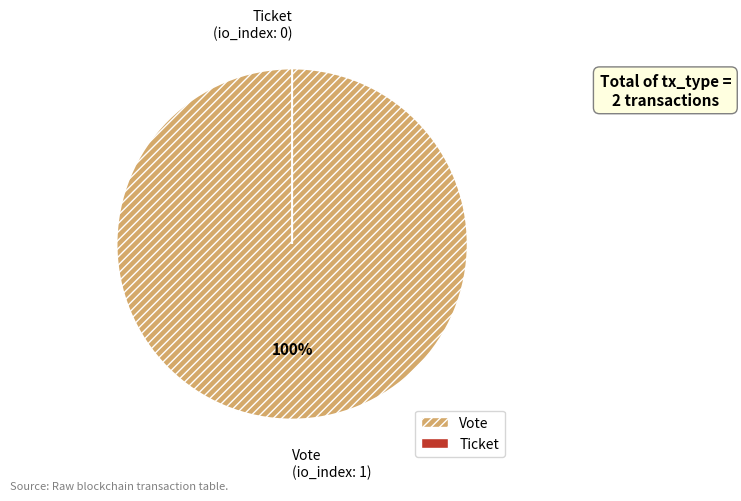

Which category has the smallest portion of the pie?

Ticket